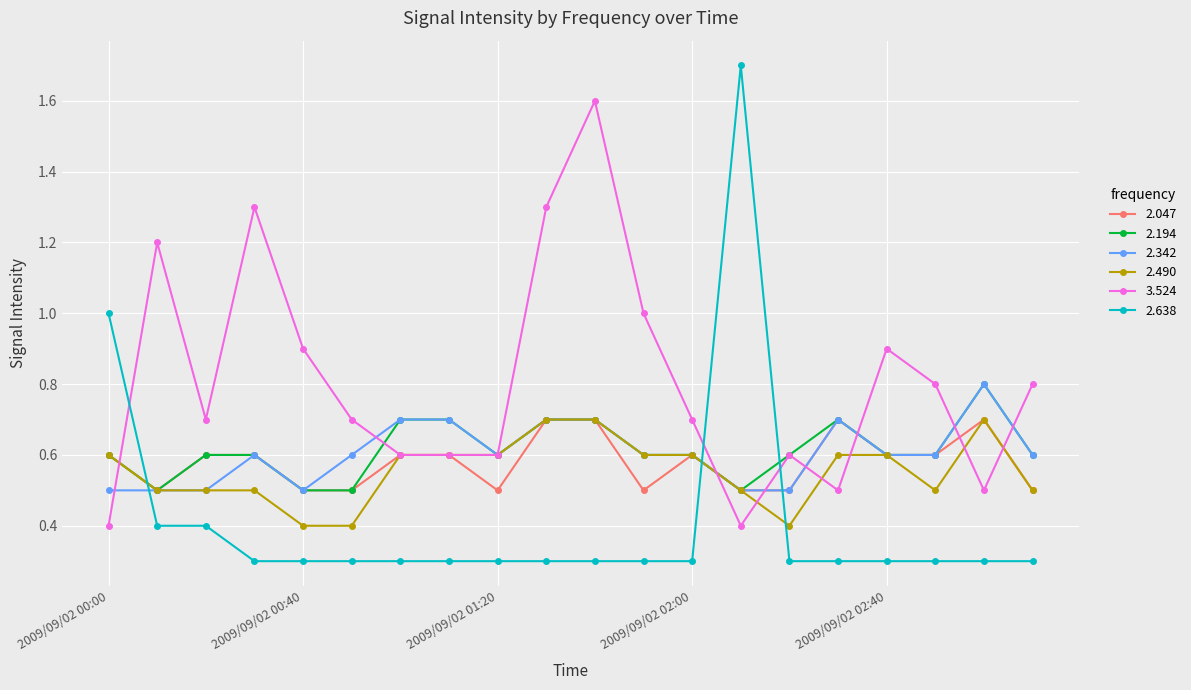

True or false: 2.047 and 2.638 cross at least once.

True